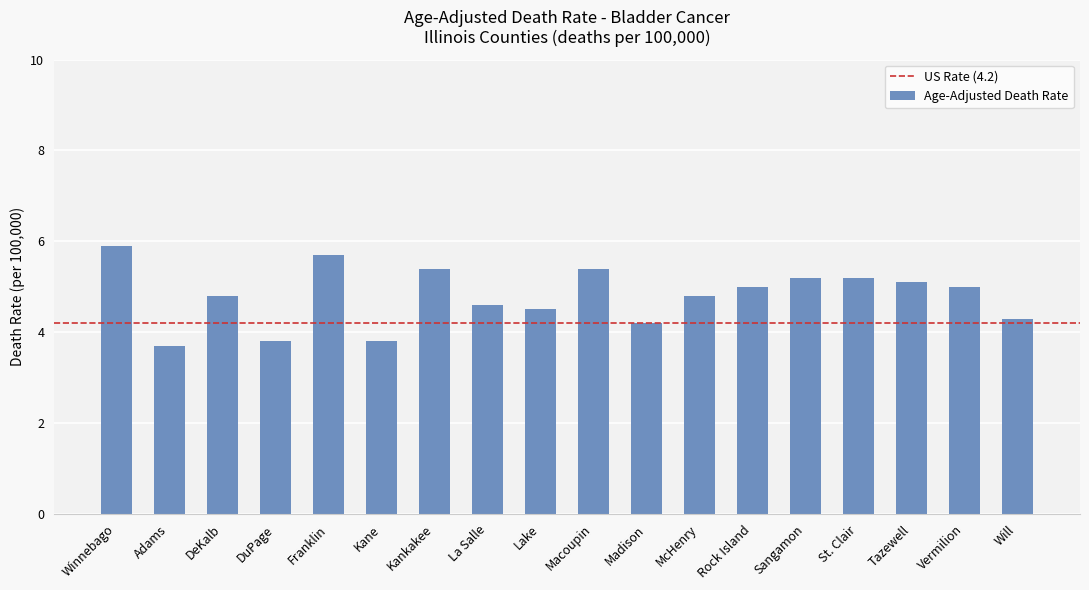

What position from the left is Kane?

6